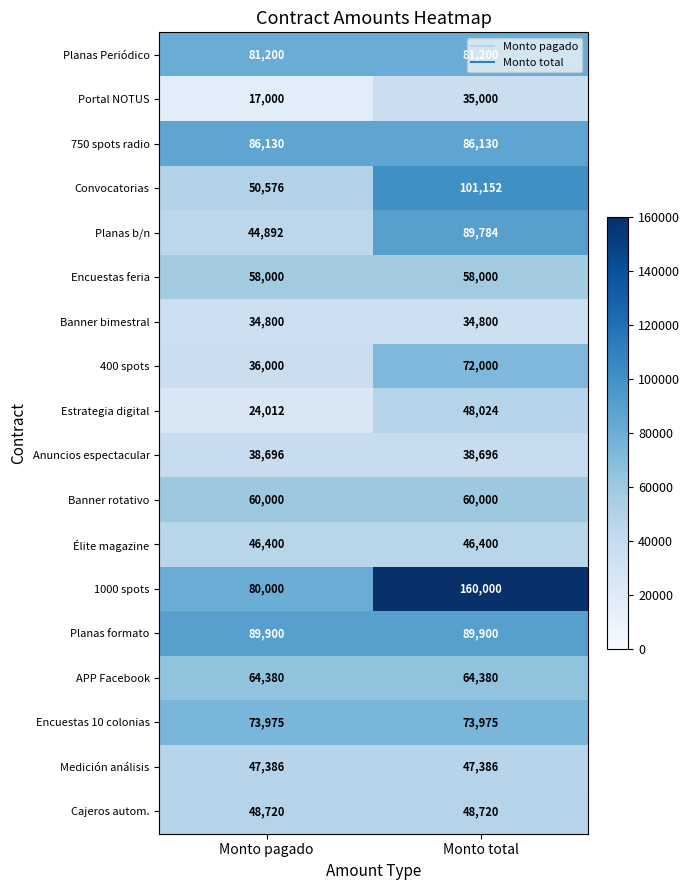

Is the value of Encuestas 10 colonias at Monto total greater than the value of Cajeros autom. at Monto total?

Yes